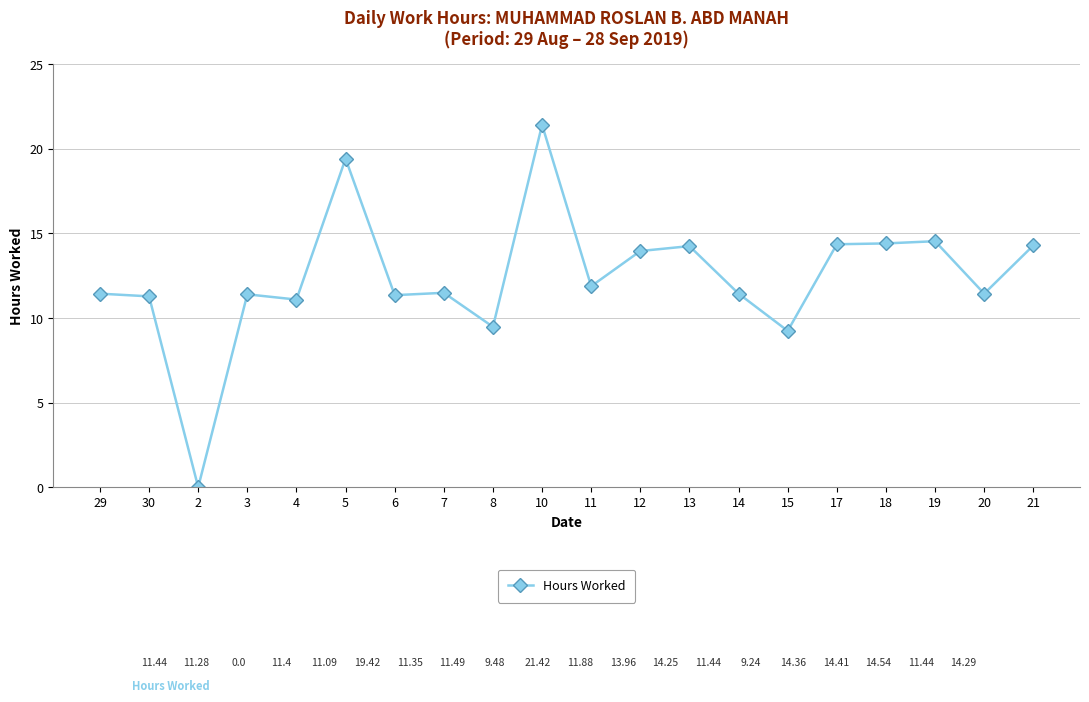

What is the approximate value at 19?

14.5